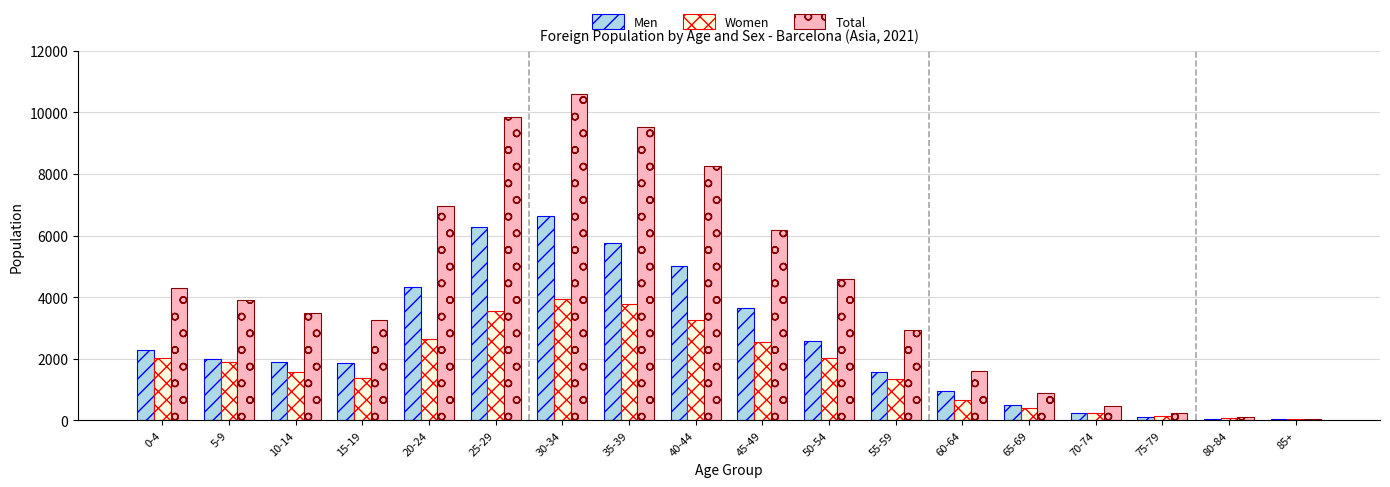

What is the difference between the Women values at 75-79 and 60-64?

533